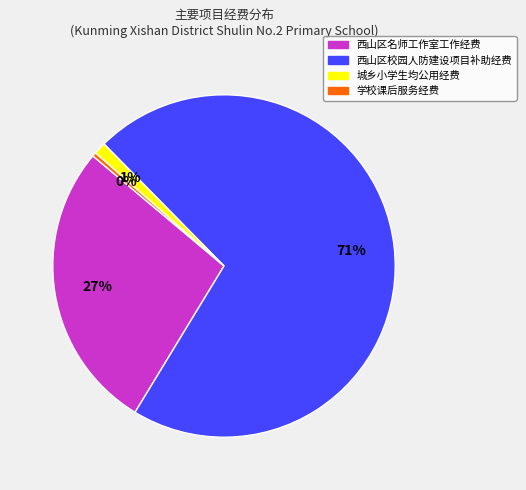

How many segments does this pie chart have?

4